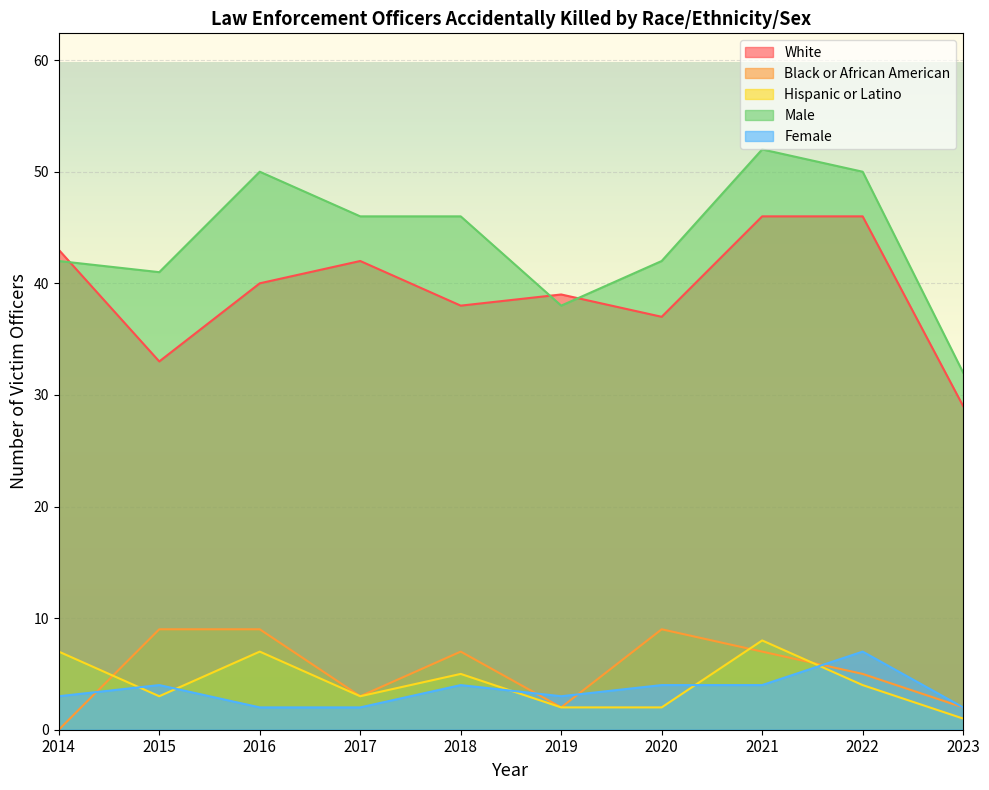

Reading left to right, transcribe all the data shown in this chart.

White: 43	33	40	42	38	39	37	46	46	29
Black or African American: 0	9	9	3	7	2	9	7	5	2
Hispanic or Latino: 7	3	7	3	5	2	2	8	4	1
Male: 42	41	50	46	46	38	42	52	50	32
Female: 3	4	2	2	4	3	4	4	7	2